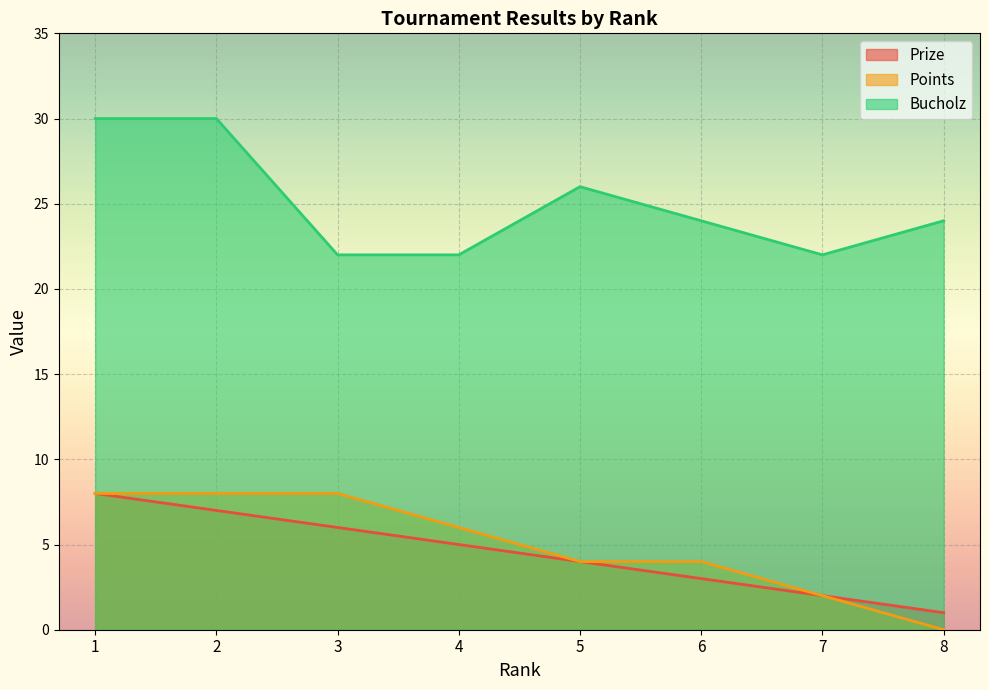

How many lines are shown in the chart?

3